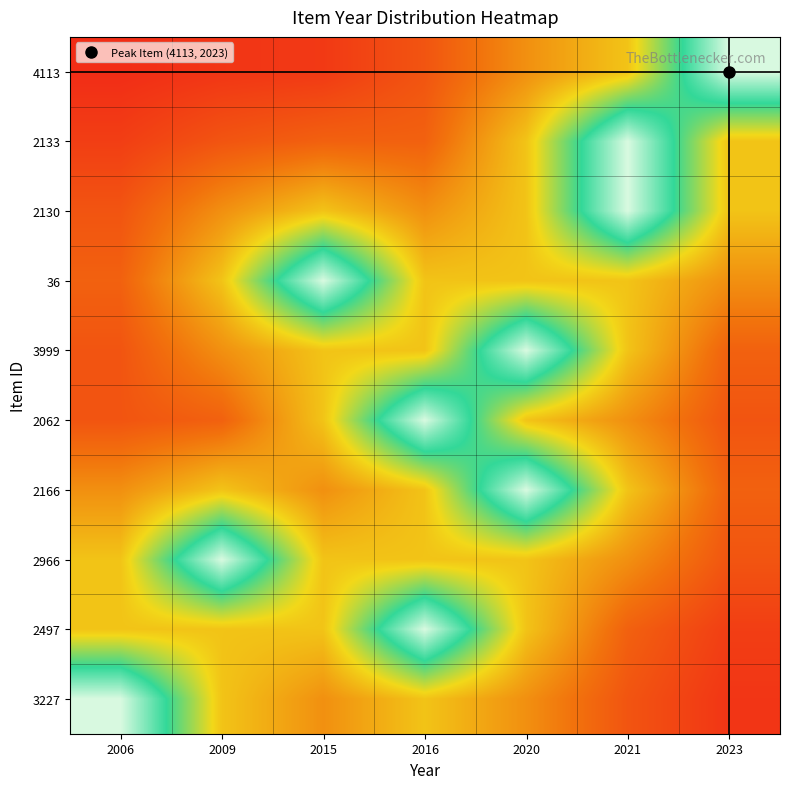

Reading left to right, extract all data points from this chart.

4113: 2006=0.1	2009=0.1	2015=0.1	2016=0.2	2020=0.3	2021=0.4	2023=1.0
2133: 2006=0.1	2009=0.2	2015=0.2	2016=0.2	2020=0.4	2021=1.0	2023=0.4
2130: 2006=0.2	2009=0.3	2015=0.4	2016=0.3	2020=0.4	2021=1.0	2023=0.4
36: 2006=0.2	2009=0.4	2015=1.0	2016=0.4	2020=0.4	2021=0.4	2023=0.3
3999: 2006=0.2	2009=0.3	2015=0.4	2016=0.4	2020=1.0	2021=0.4	2023=0.2
2062: 2006=0.2	2009=0.2	2015=0.4	2016=1.0	2020=0.4	2021=0.3	2023=0.2
2166: 2006=0.3	2009=0.4	2015=0.3	2016=0.4	2020=1.0	2021=0.4	2023=0.2
2966: 2006=0.4	2009=1.0	2015=0.4	2016=0.4	2020=0.4	2021=0.3	2023=0.2
2497: 2006=0.4	2009=0.4	2015=0.4	2016=1.0	2020=0.4	2021=0.2	2023=0.1
3227: 2006=1.0	2009=0.4	2015=0.3	2016=0.4	2020=0.3	2021=0.2	2023=0.1